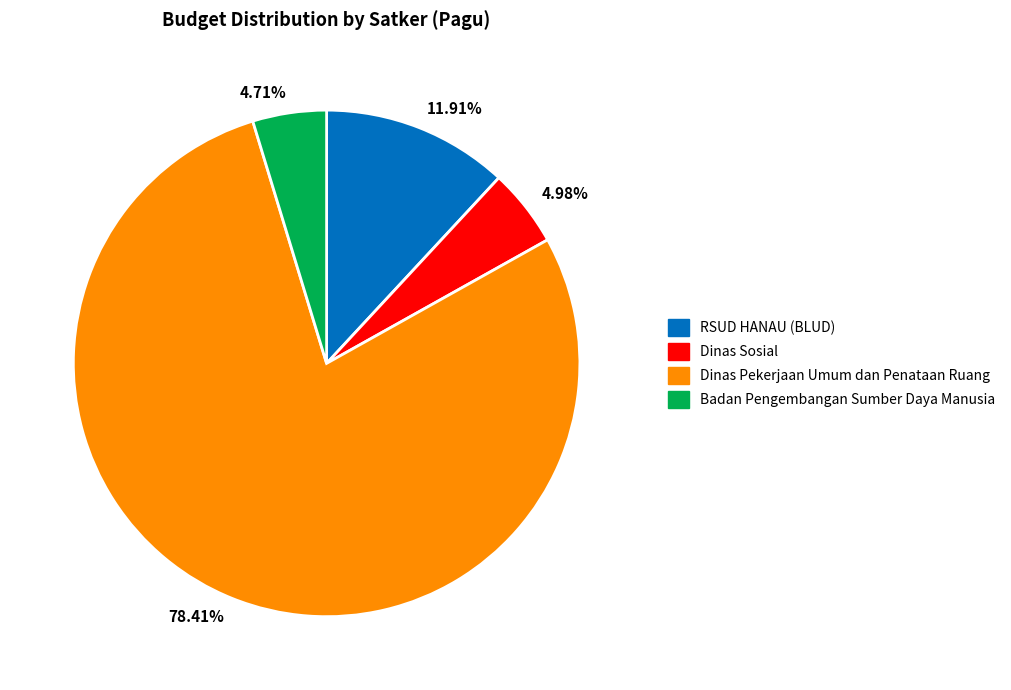

What is the majority slice?

78.41%